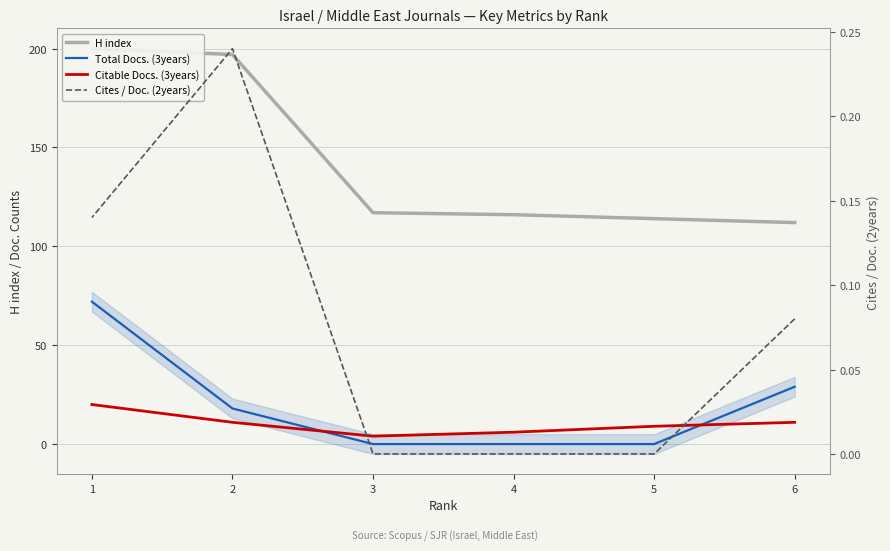

How many series are shown in this chart?

4